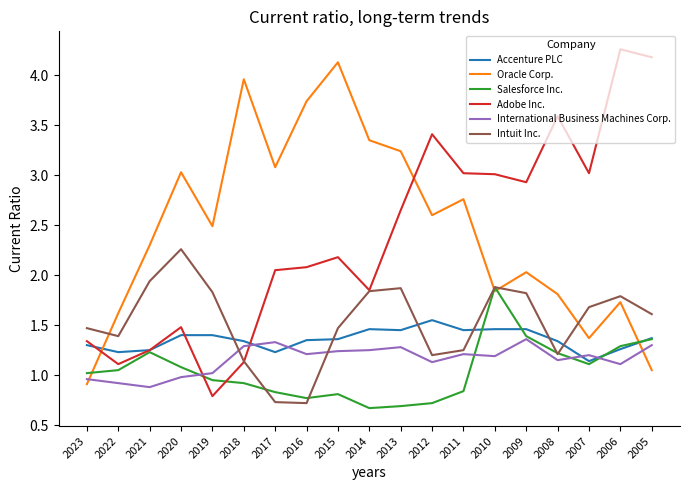

True or false: International Business Machines Corp. and Adobe Inc. intersect in this chart.

True